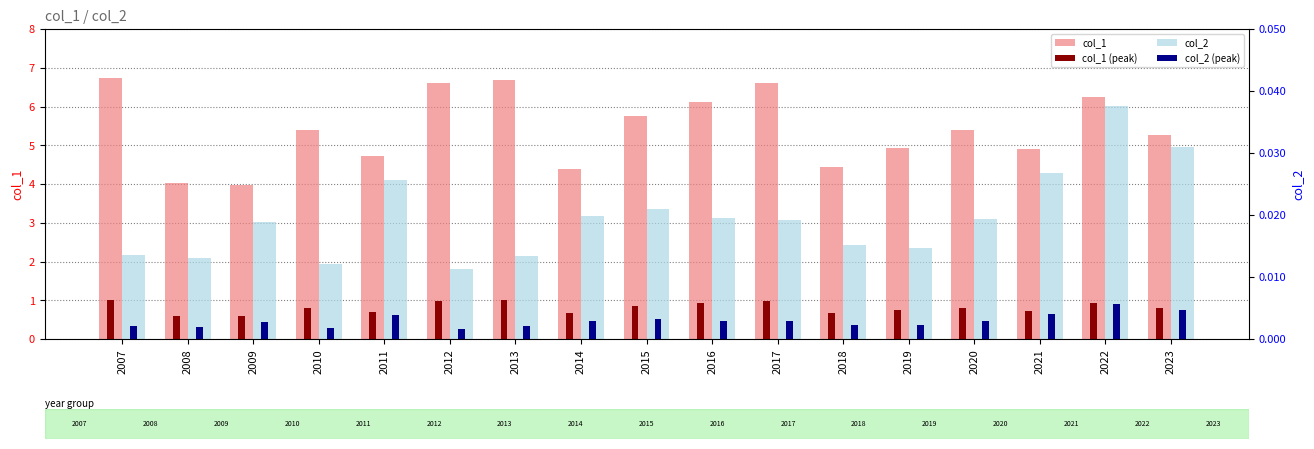

What are all the series names shown in the legend?

col_1, col_1 (peak), col_2, col_2 (peak)